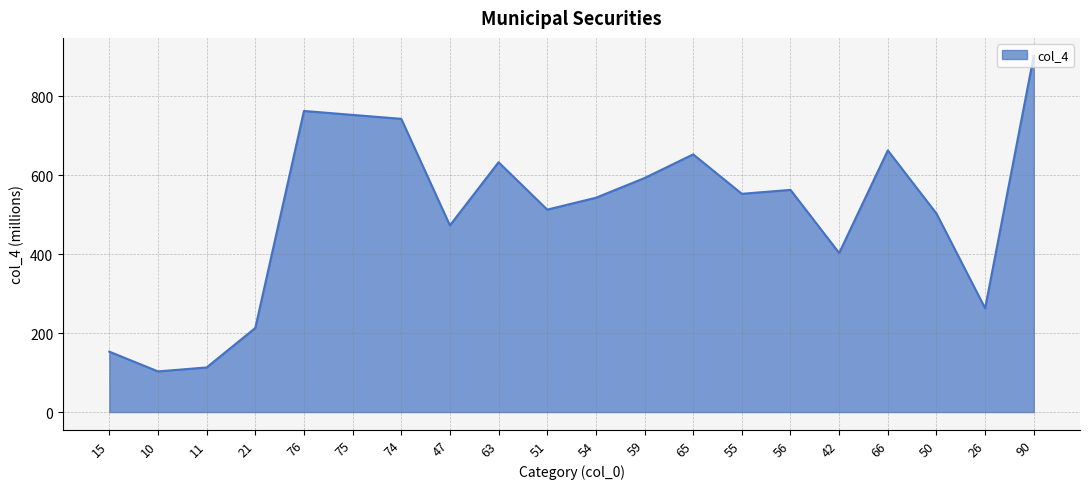

List the labels in order of value, largest first.

90, 76, 75, 74, 66, 65, 63, 59, 56, 55, 54, 51, 50, 47, 42, 26, 21, 15, 11, 10